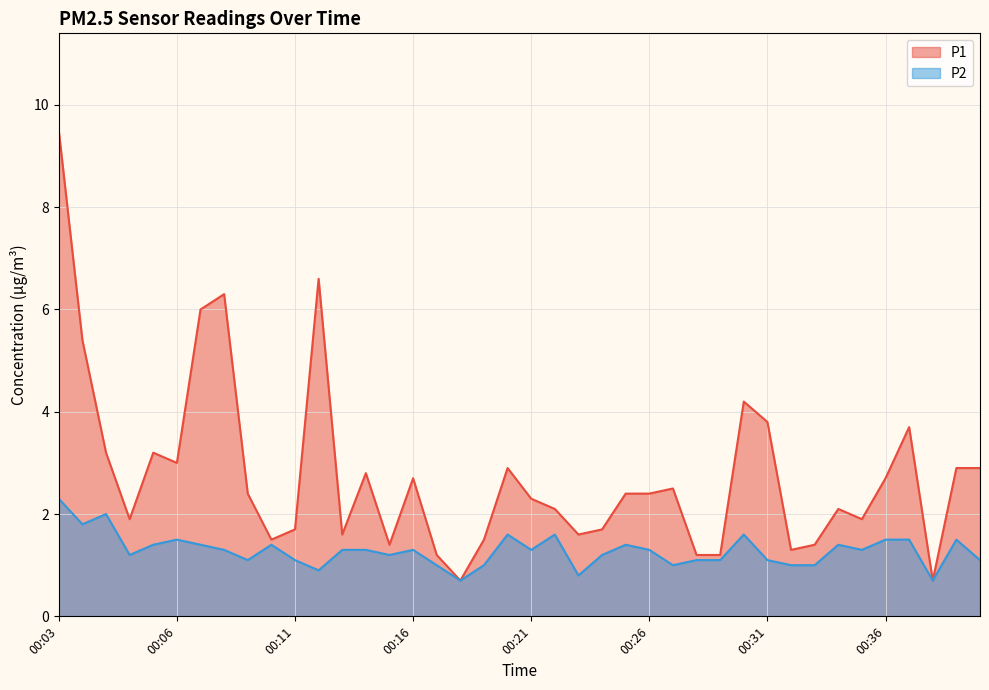

Between 00:06 and 00:24, which is larger?

00:06